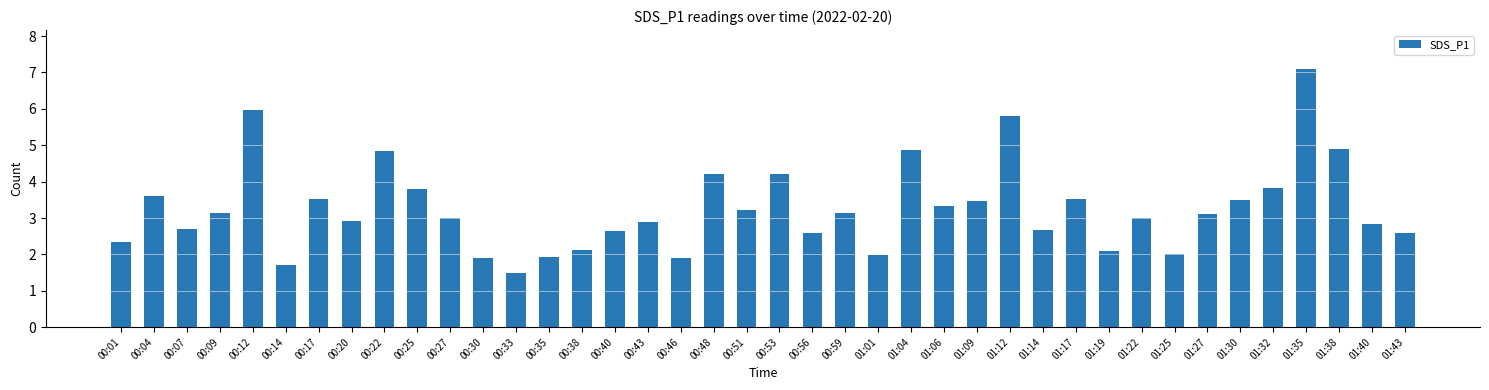

What is the approximate value at 01:38?

4.9